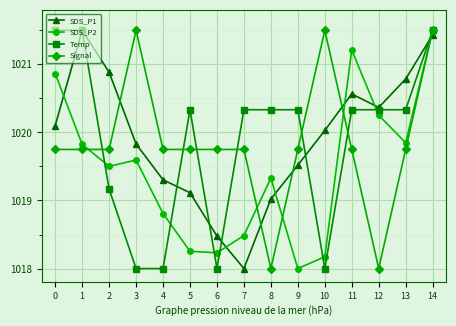

True or false: Signal and SDS_P2 cross at least once.

True